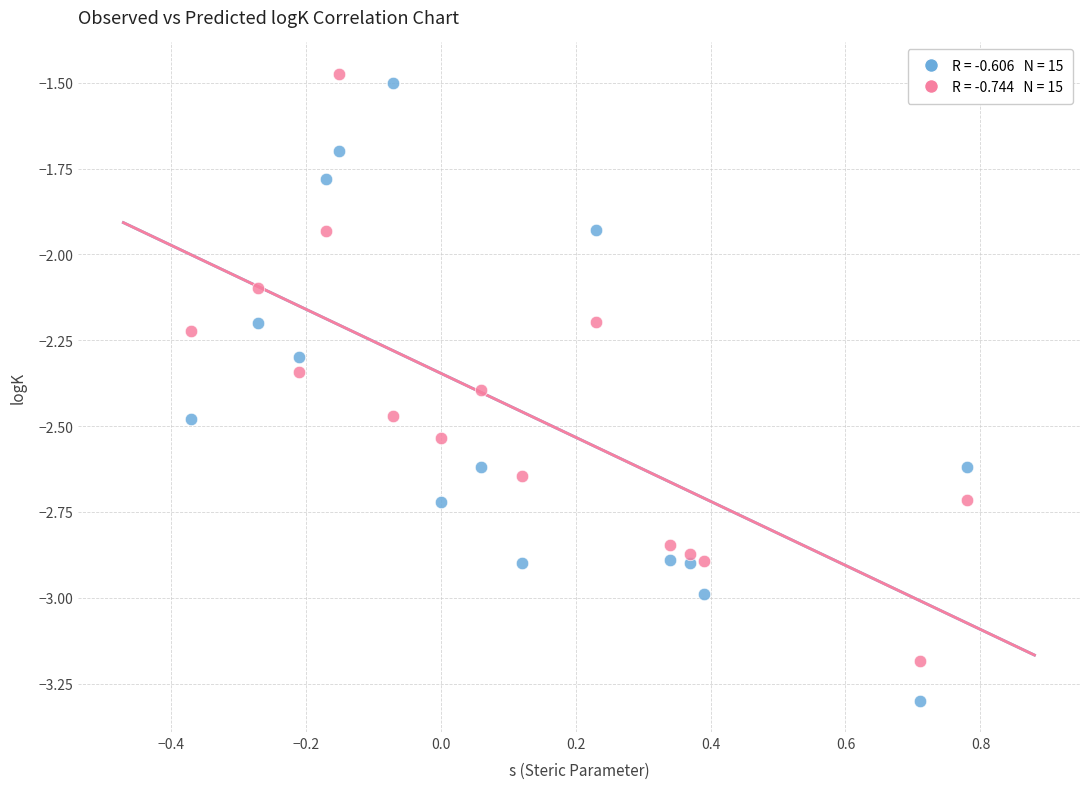

Across all data points, what is the range of Y values (max minus min)?

1.8